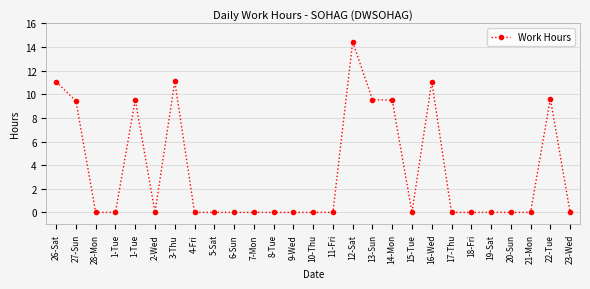

How many lines are shown in the chart?

1